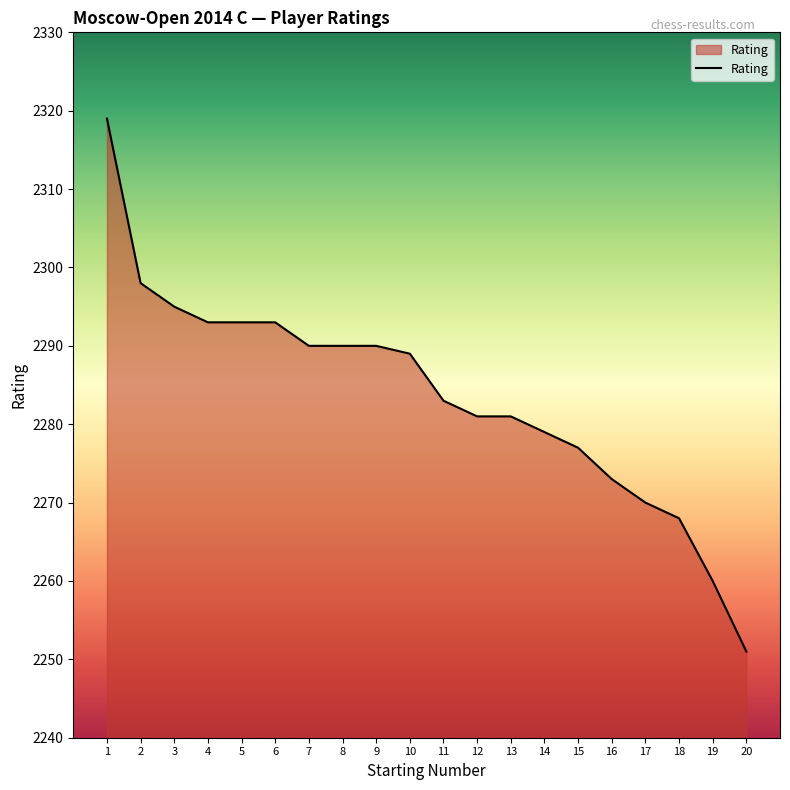

How many lines are shown in the chart?

1